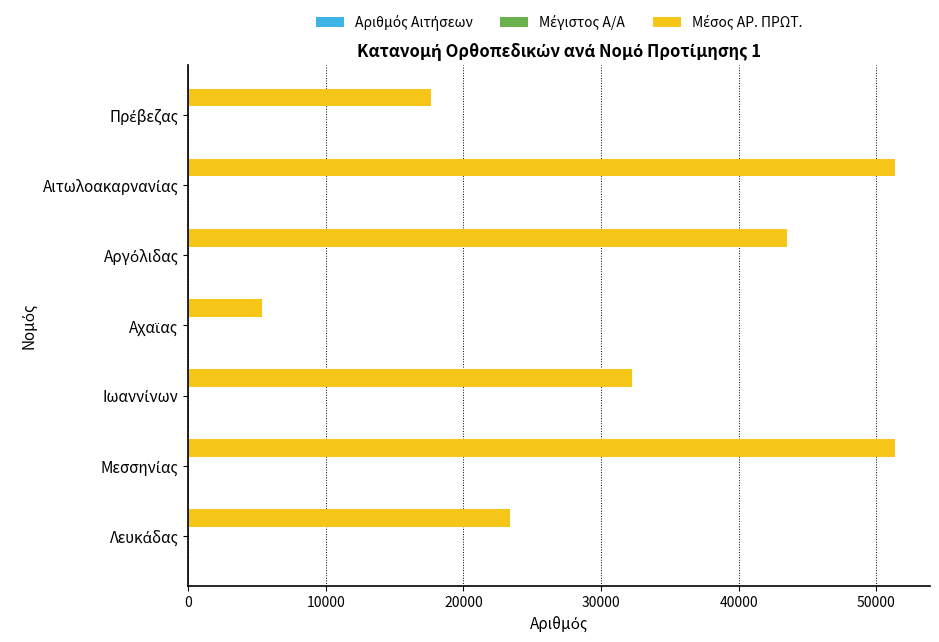

How many categories are shown in the chart?

7